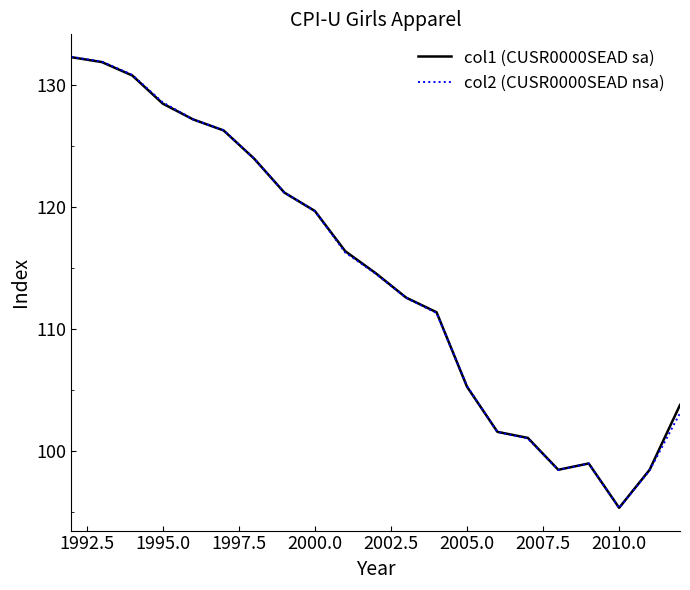

Which series has the largest range (max minus min)?

col2 (CUSR0000SEAD nsa)